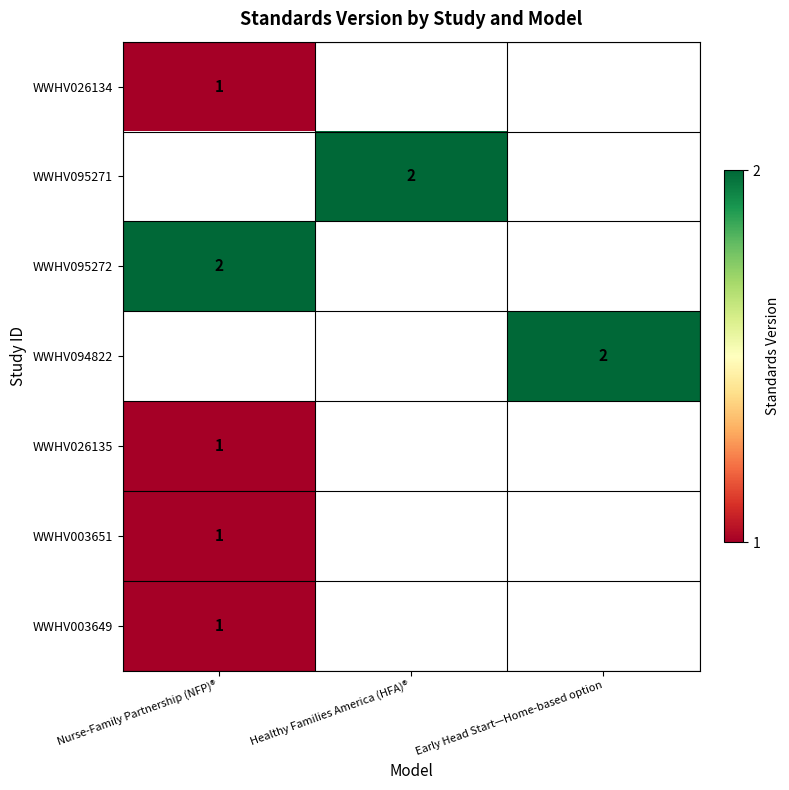

What is the greatest value displayed?

2.0